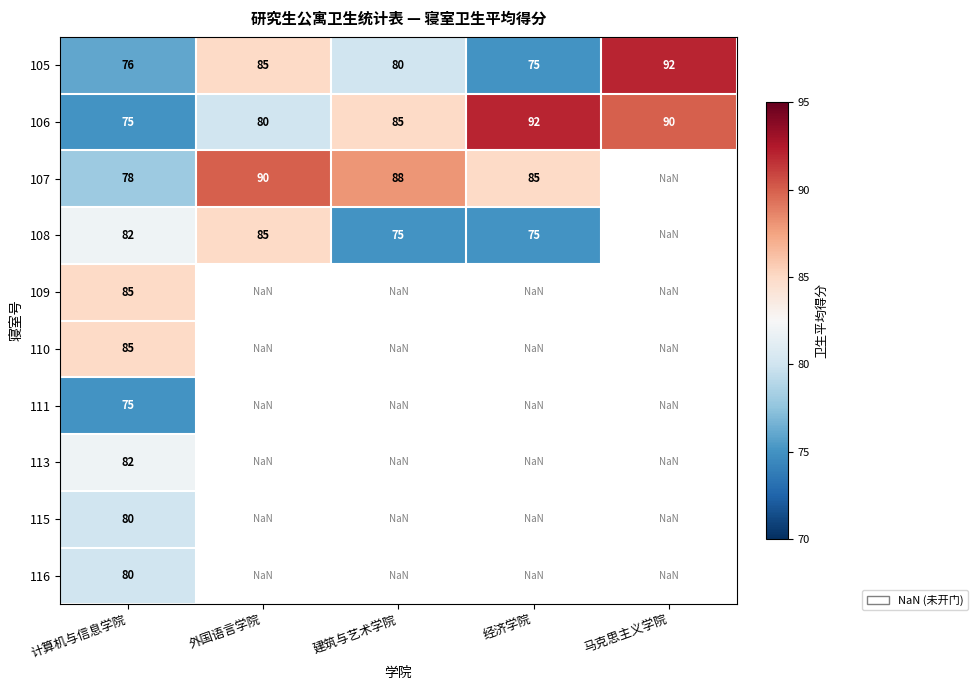

What is the smallest value displayed?

75.0